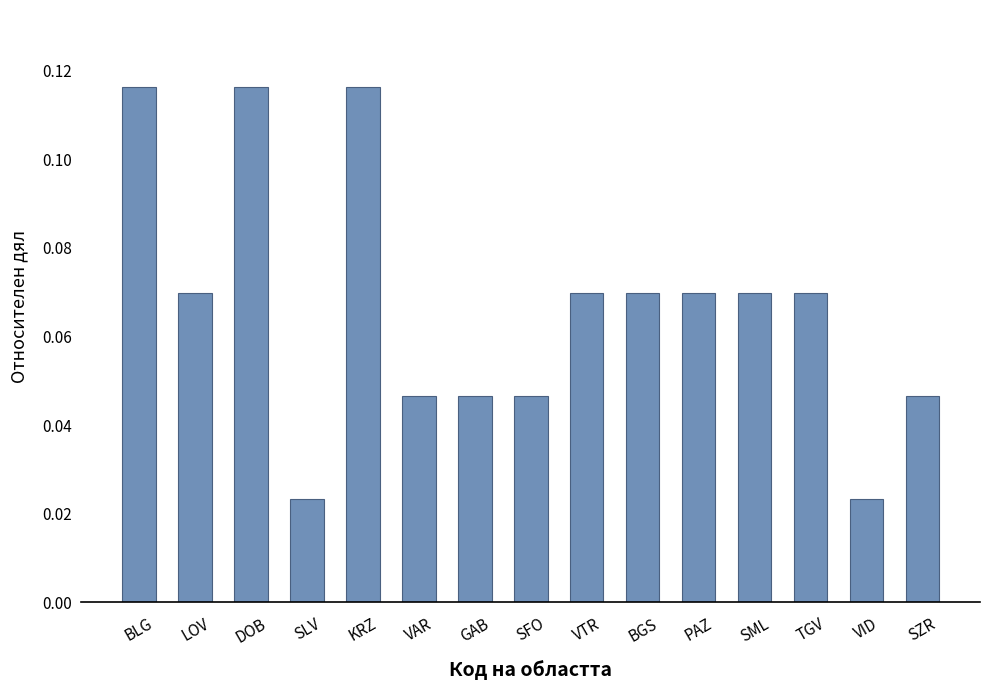

What is the label of the 9th bar from the left?

VTR